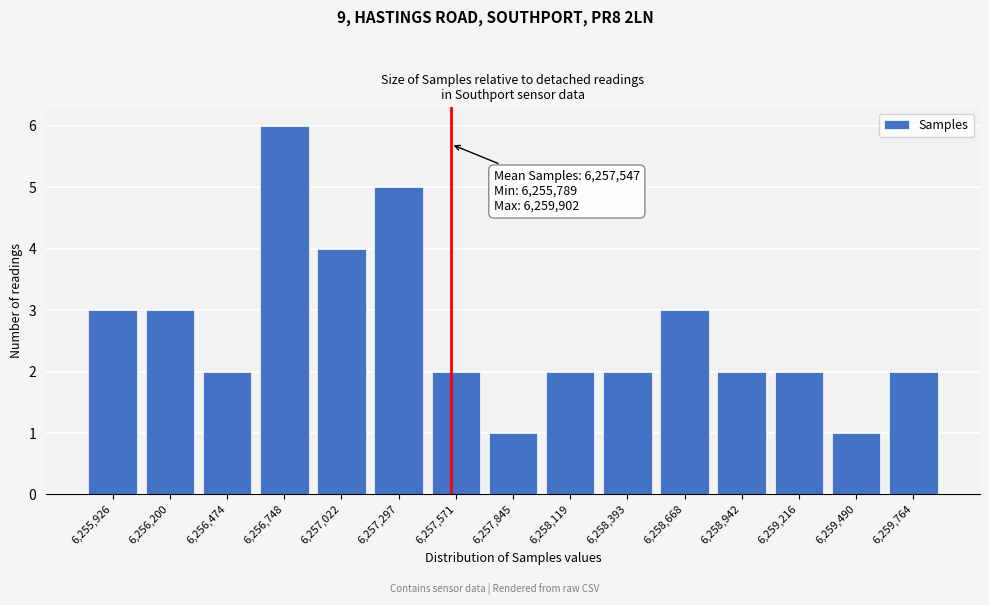

Over which range of the x-axis is the bar tallest?

6256600 to 6256900